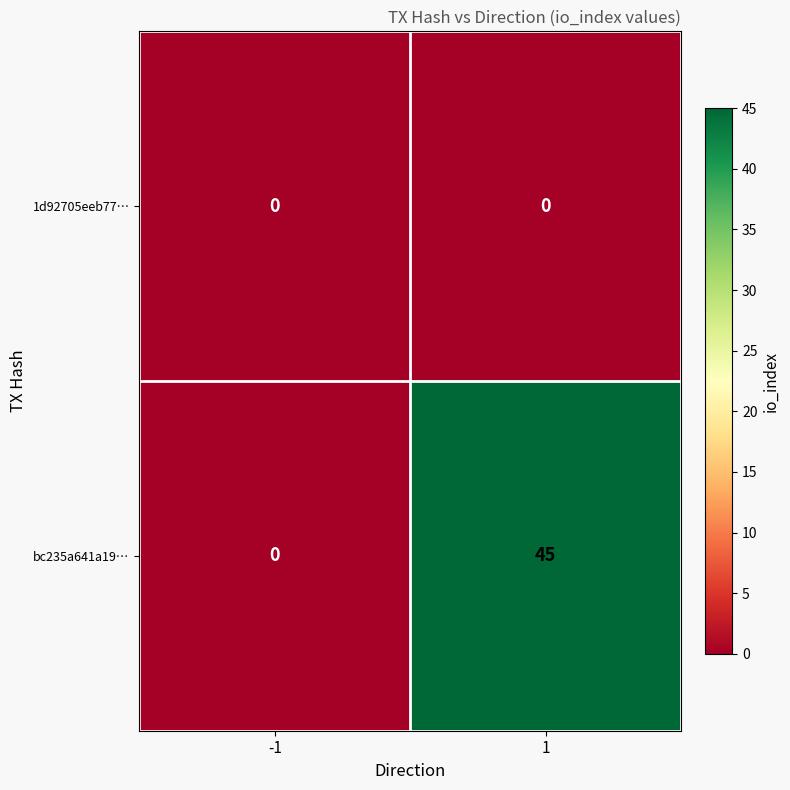

Reading left to right, extract all data points from this chart.

1d92705eeb77…: 0	0
bc235a641a19…: 0	45